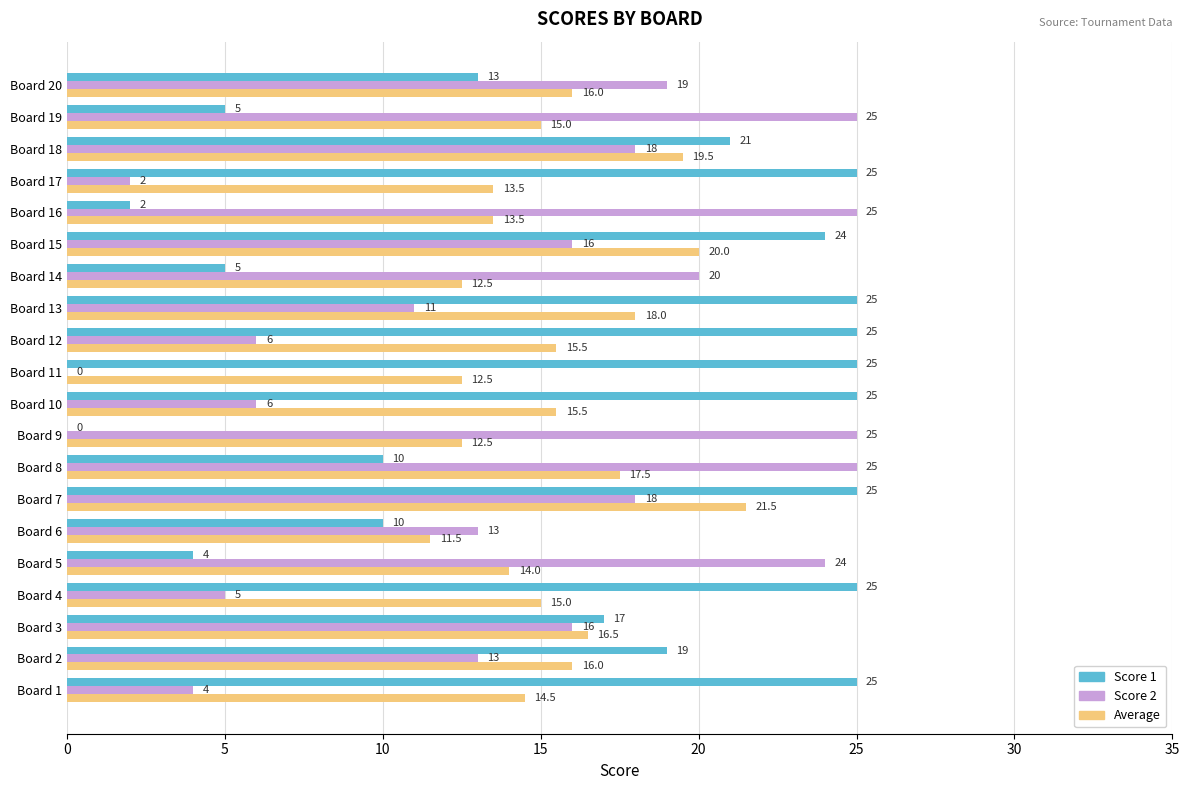

What is the maximum value for Score 2?

25.0